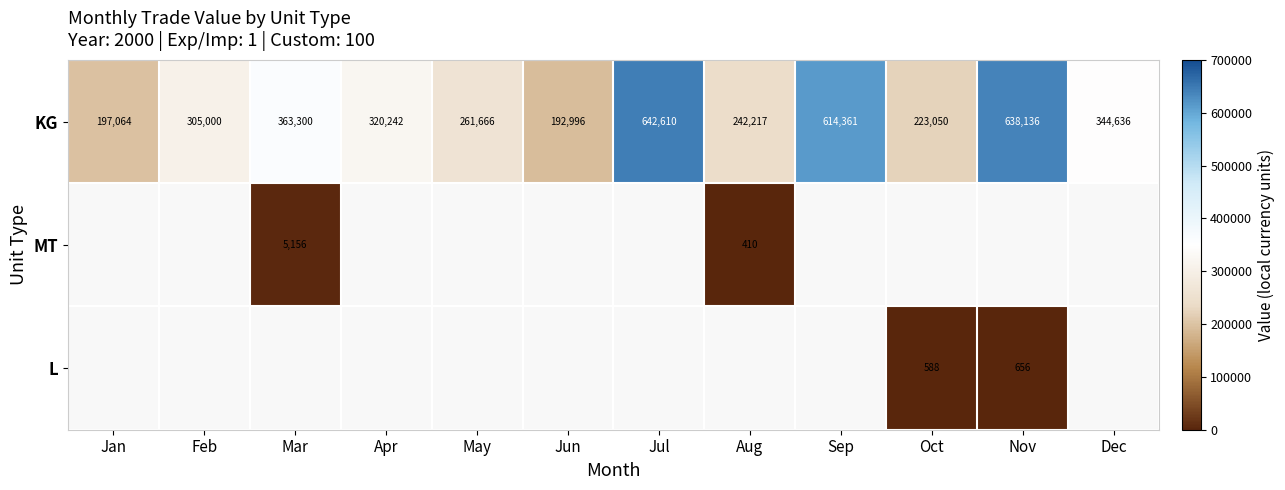

What is the difference between the highest and lowest values at Mar?

358144.0